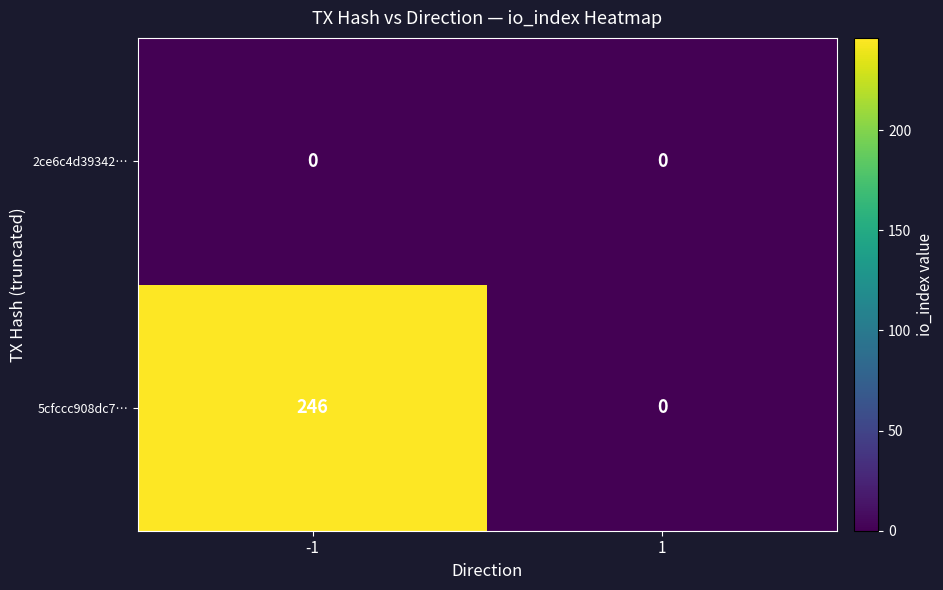

How many series are shown in this chart?

2